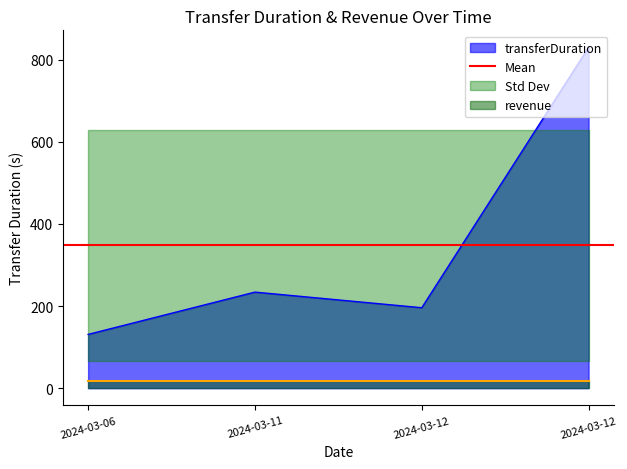

Rank the categories by value from lowest to highest.

2024-03-06, 2024-03-12, 2024-03-11, 2024-03-12